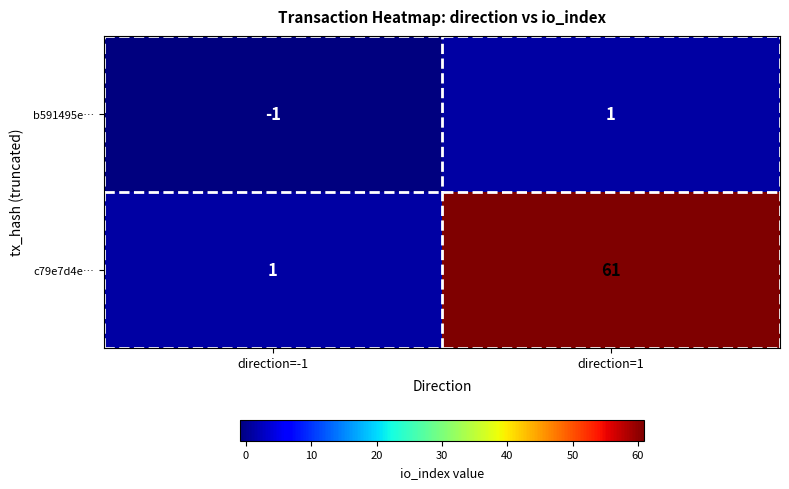

The value of b591495e… at direction=1 is 1. True or false?

True